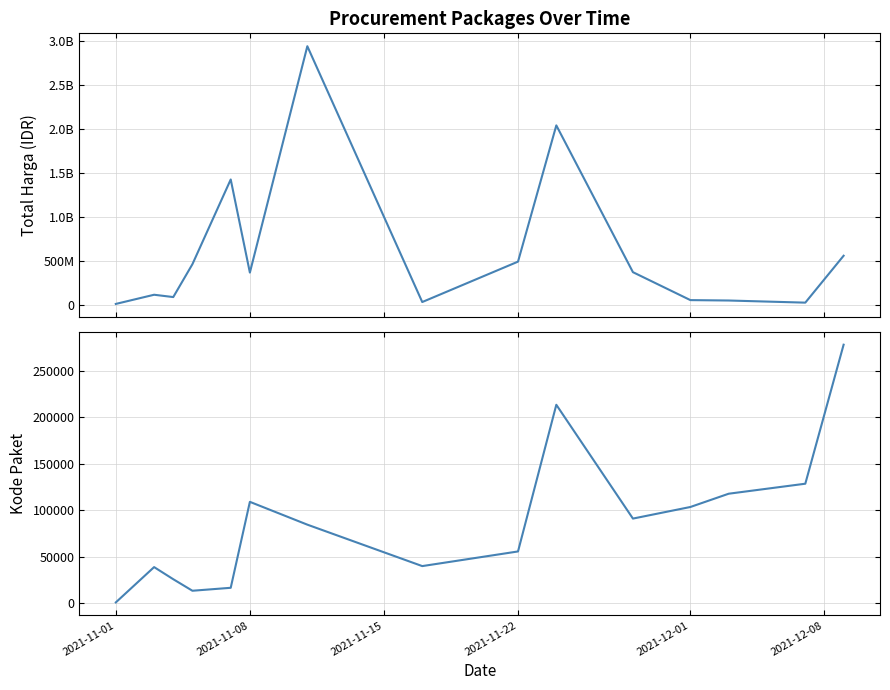

List the series in order of their overall mean, highest first.

Total Harga, Kode Paket